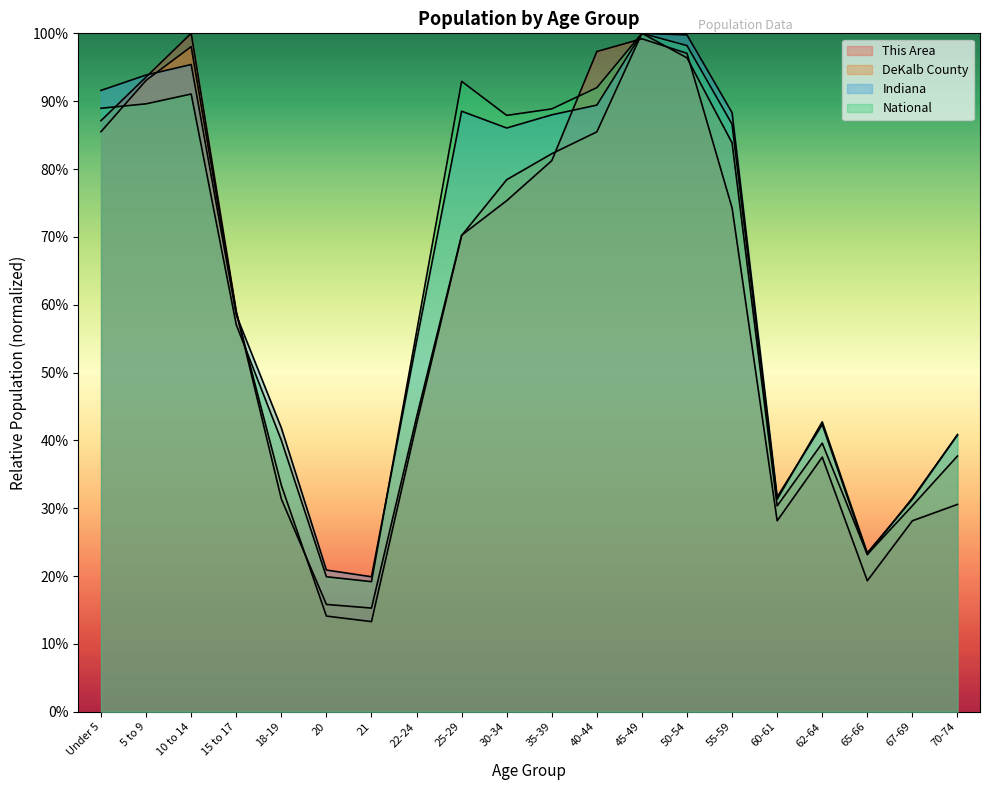

Reading left to right, extract all data points from this chart.

This Area: 0.9	0.9	1.0	0.6	0.3	0.2	0.2	0.4	0.7	0.8	0.8	1.0	1.0	1.0	0.7	0.3	0.4	0.2	0.3	0.3
DeKalb County: 0.9	0.9	1.0	0.6	0.3	0.1	0.1	0.4	0.7	0.8	0.8	0.9	1.0	1.0	0.8	0.3	0.4	0.2	0.3	0.4
Indiana: 0.9	0.9	1.0	0.6	0.4	0.2	0.2	0.5	0.9	0.9	0.9	0.9	1.0	1.0	0.9	0.3	0.4	0.2	0.3	0.4
National: 0.9	0.9	0.9	0.6	0.4	0.2	0.2	0.6	0.9	0.9	0.9	0.9	1.0	1.0	0.9	0.3	0.4	0.2	0.3	0.4